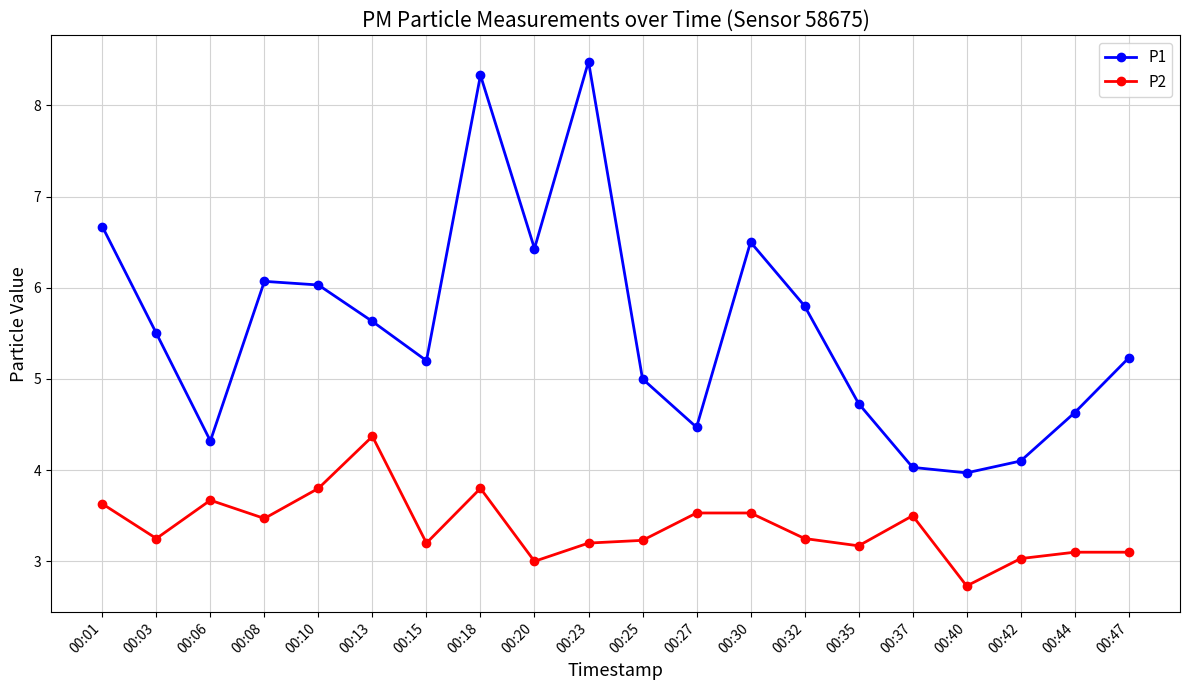

Between 00:13 and 00:27, which series saw the biggest shift?

P1